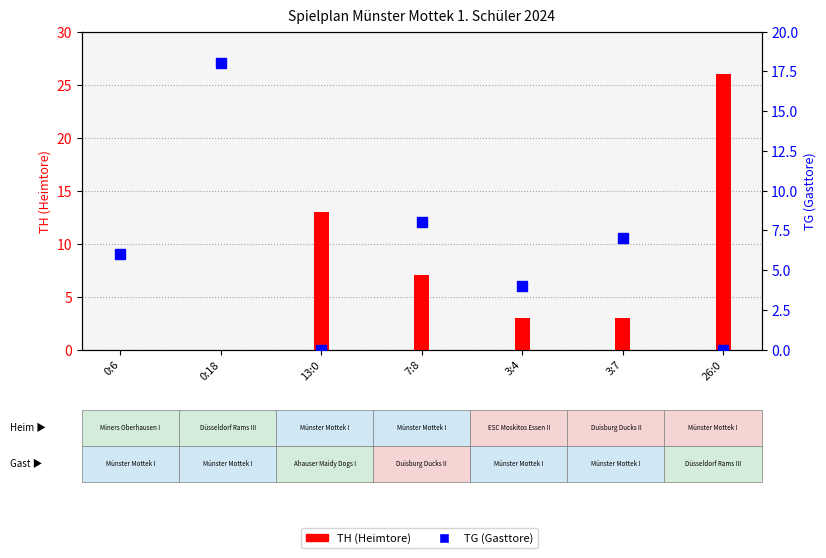

What is the maximum value shown in the chart?

26